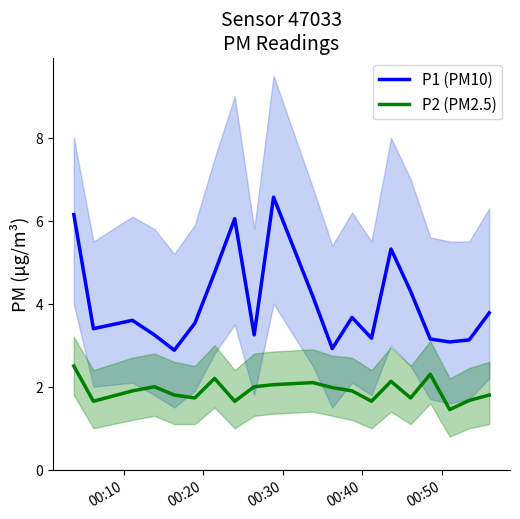

True or false: P1 (PM10) and P2 (PM2.5) cross at least once.

False